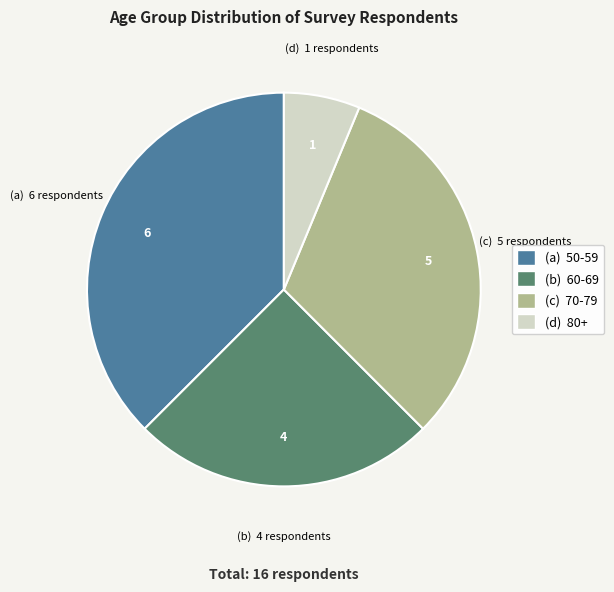

How many slices are in this pie chart?

4